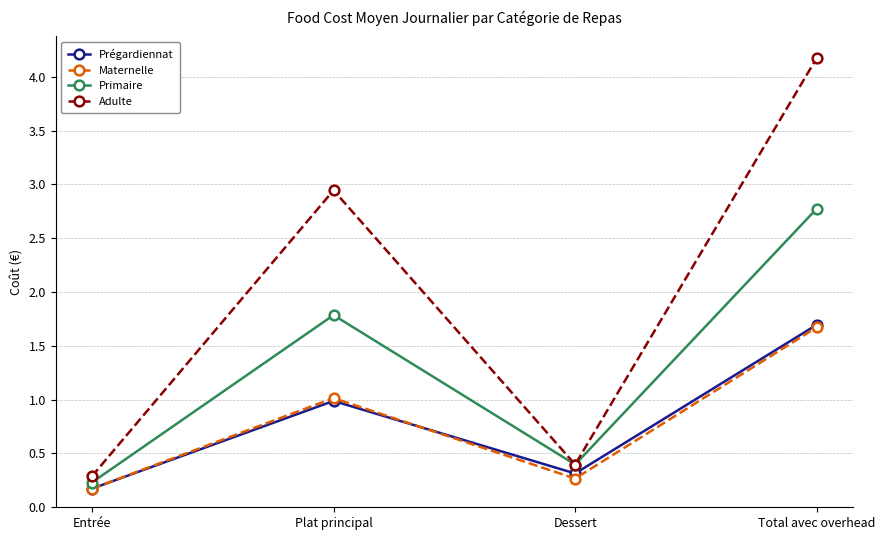

Where is the first local minimum for Primaire?

Dessert